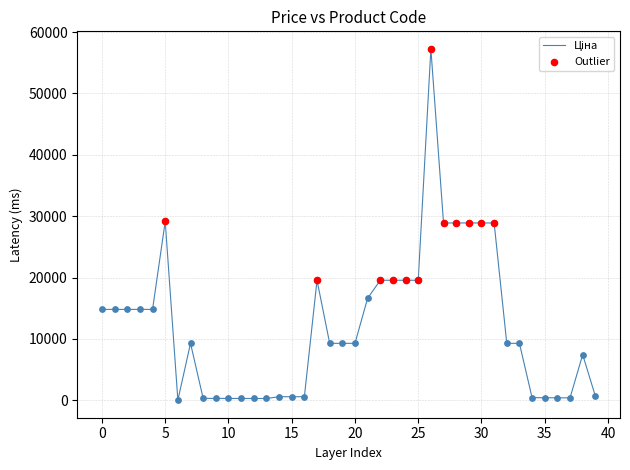

What is the difference between the maximum and minimum values?

57226.0